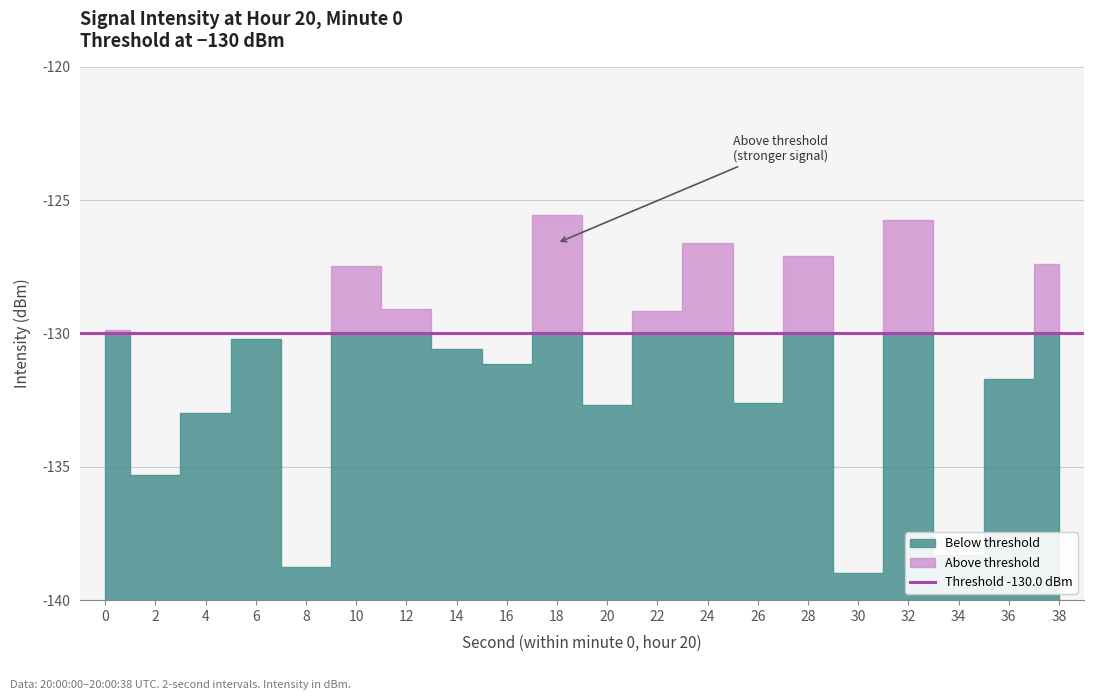

Reading right to left, transcribe all the data shown in this chart.

-127.4	-131.7	-138.3	-125.8	-139.0	-127.1	-132.6	-126.6	-129.2	-132.7	-125.6	-131.1	-130.6	-129.1	-127.5	-138.8	-130.2	-133.0	-135.3	-129.9